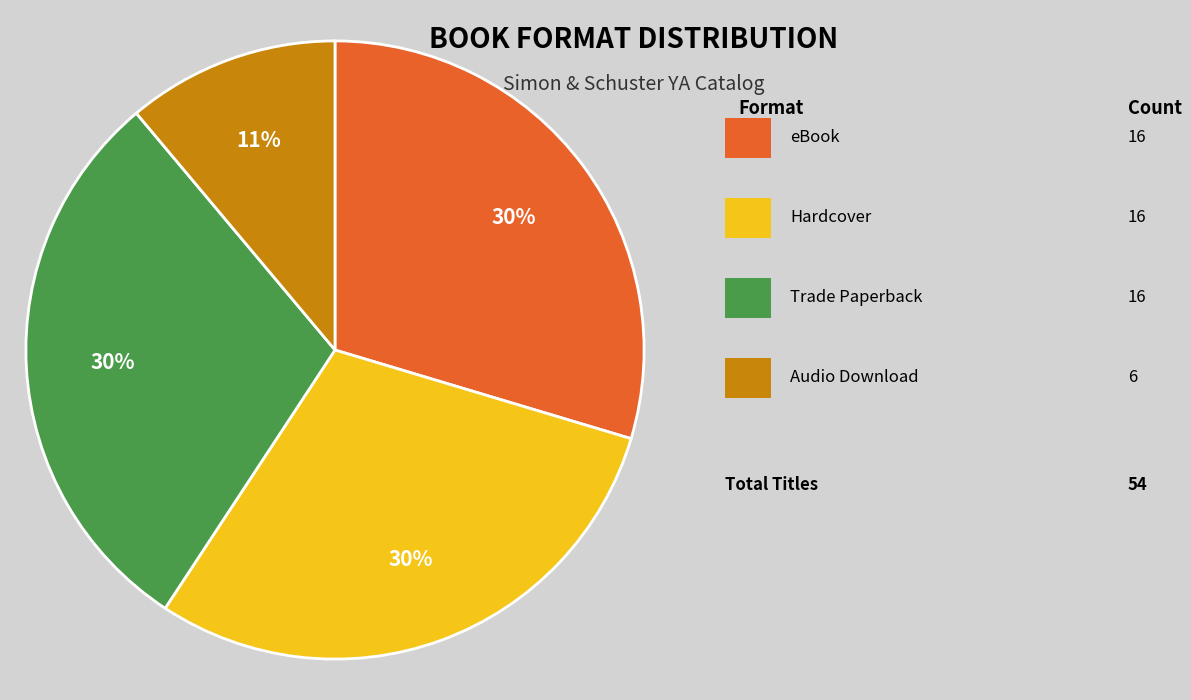

Is there any slice that represents more than half of the pie?

No